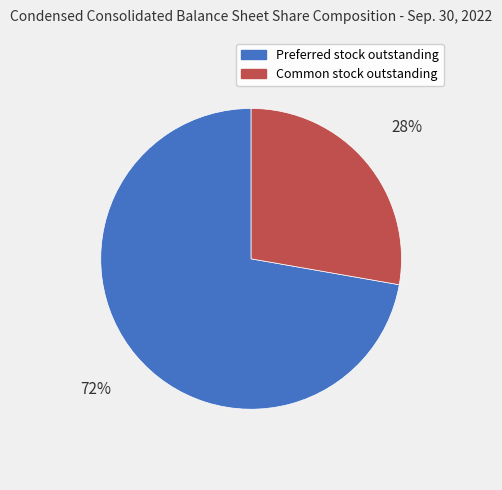

Approximately how many times larger is the value at Preferred stock outstanding compared to Common stock outstanding?

2.6